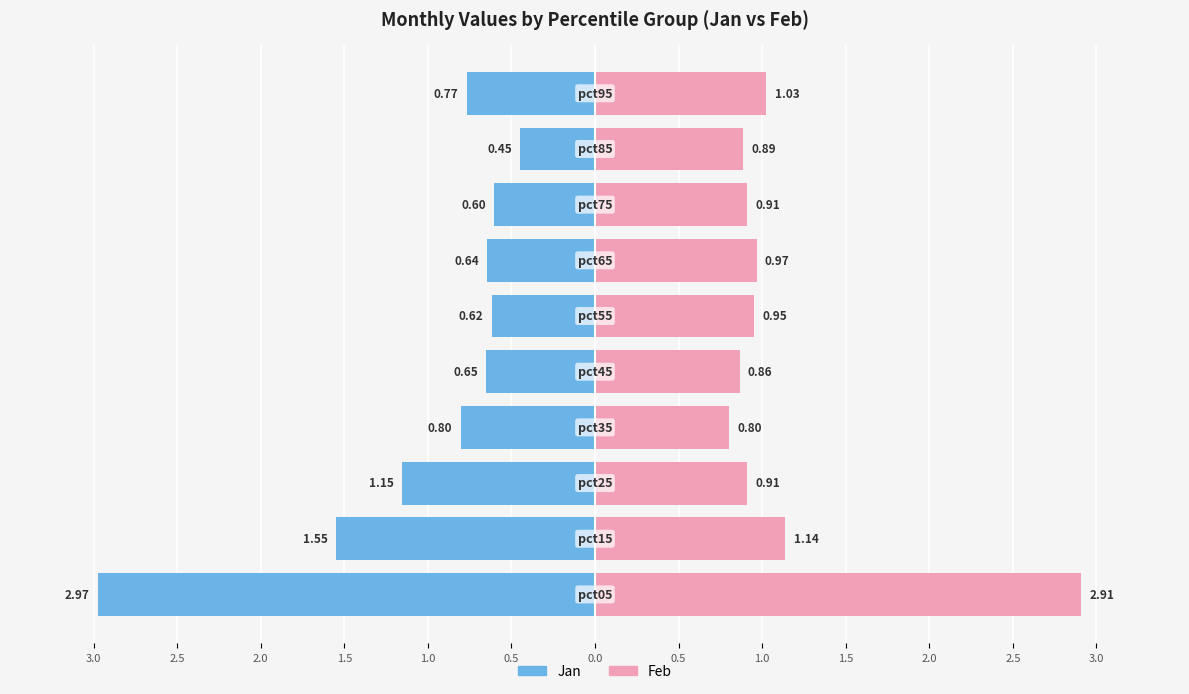

The value of Feb at 1.0 is 0.9. True or false?

True